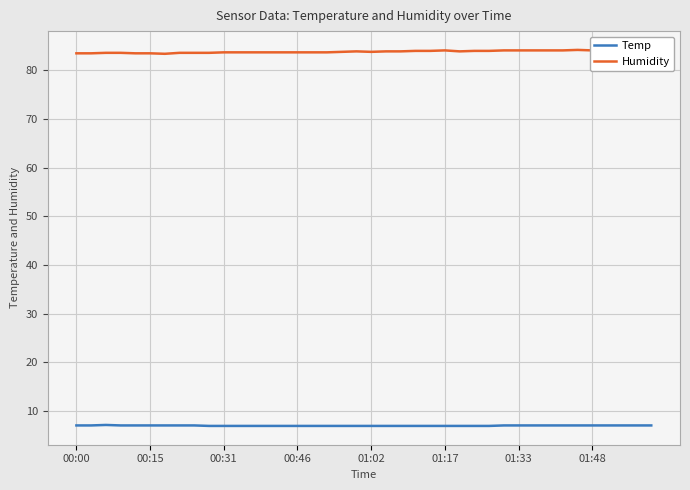

True or false: Humidity and Temp cross at least once.

False